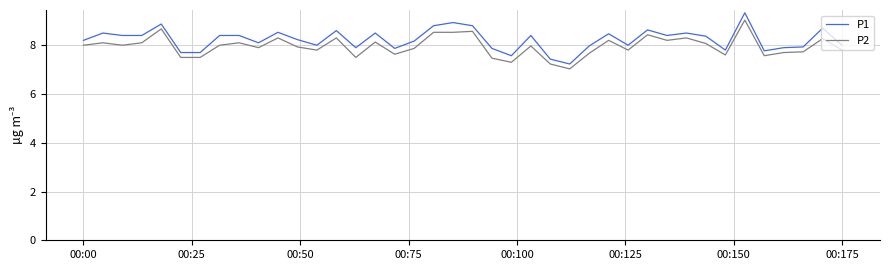

Which series has the widest spread of values?

P1